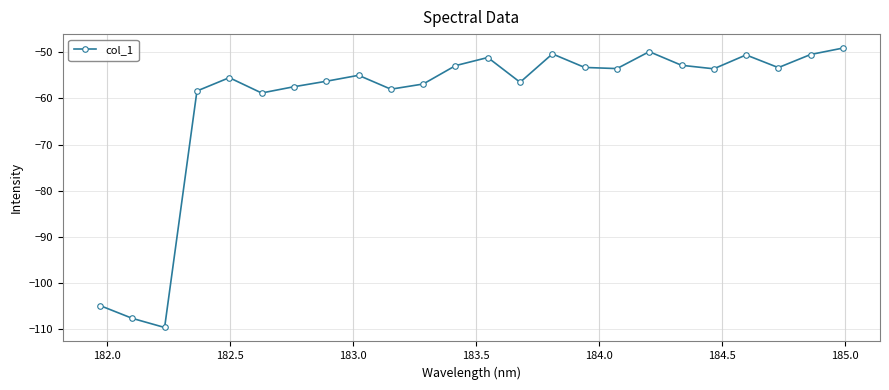

True or false: the data has more than 1 interior local peaks.

True